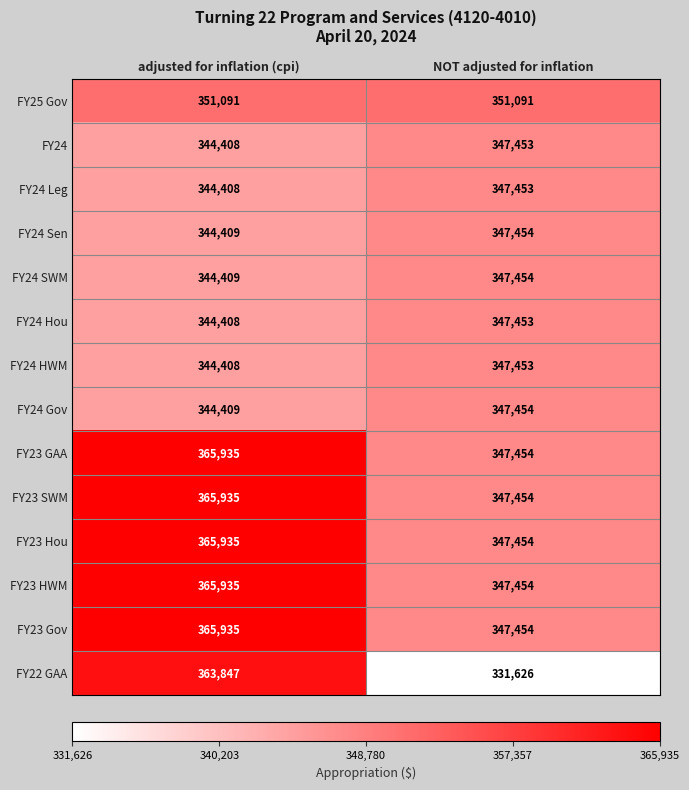

What is the difference between the highest and lowest values at NOT adjusted for inflation?

19465